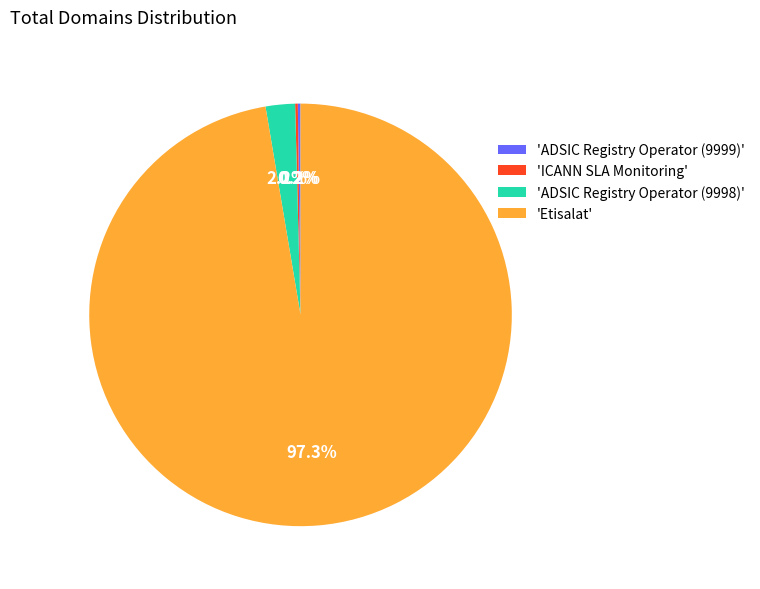

Which category has the biggest portion of the pie?

'Etisalat'